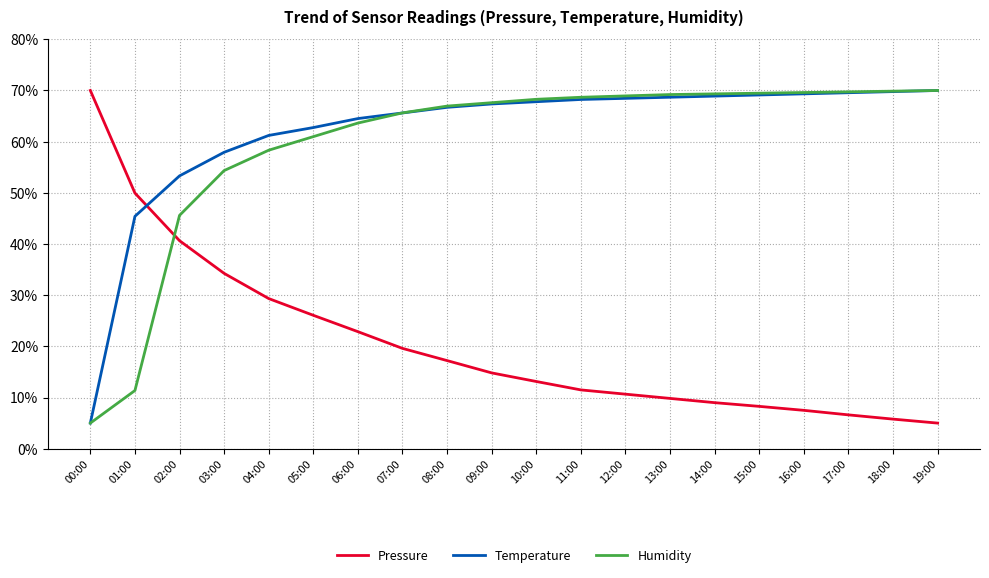

How many series are shown in this chart?

3